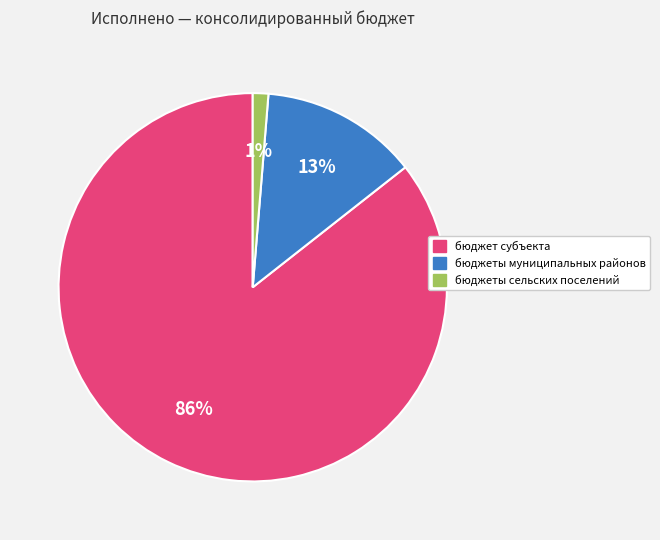

To the nearest percent, what portion does бюджет субъекта represent?

86%